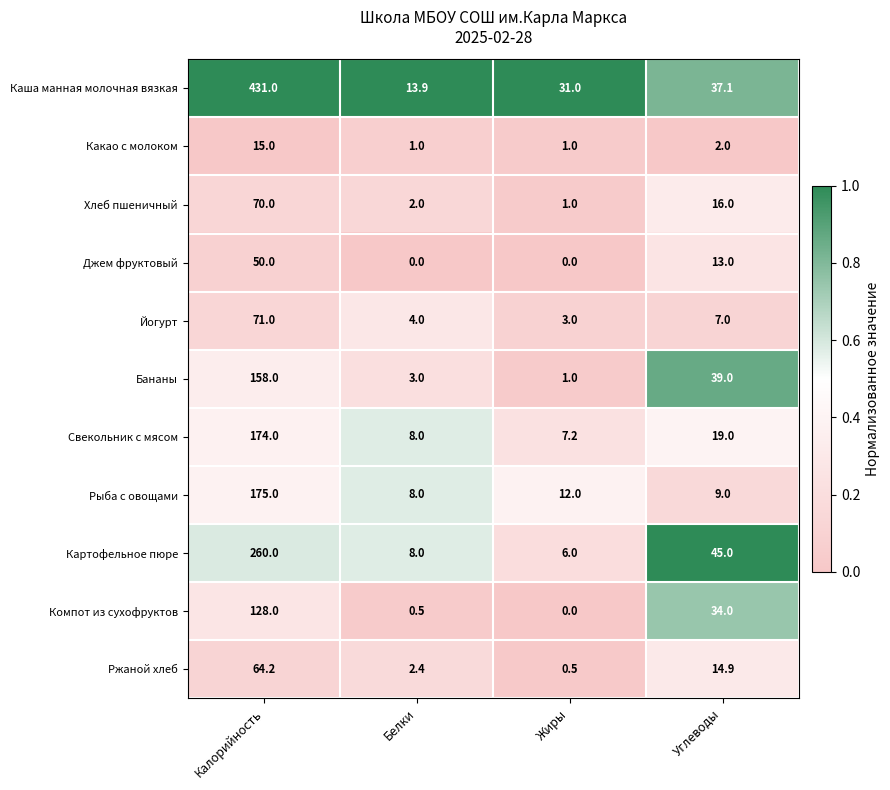

True or false: Йогурт has a value of 3.0 at Жиры.

True